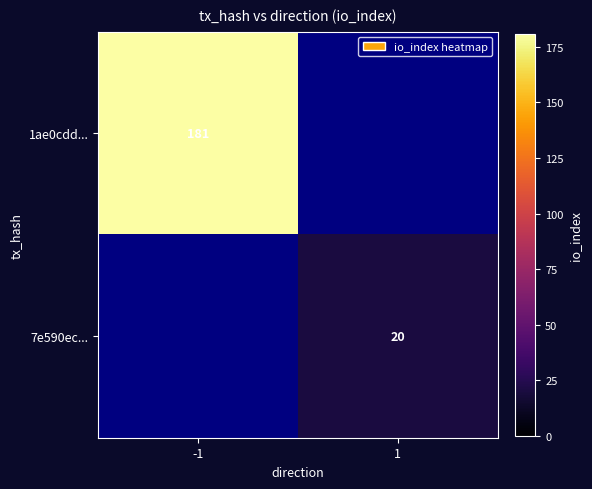

At how many categories does at least one series exceed 28?

1